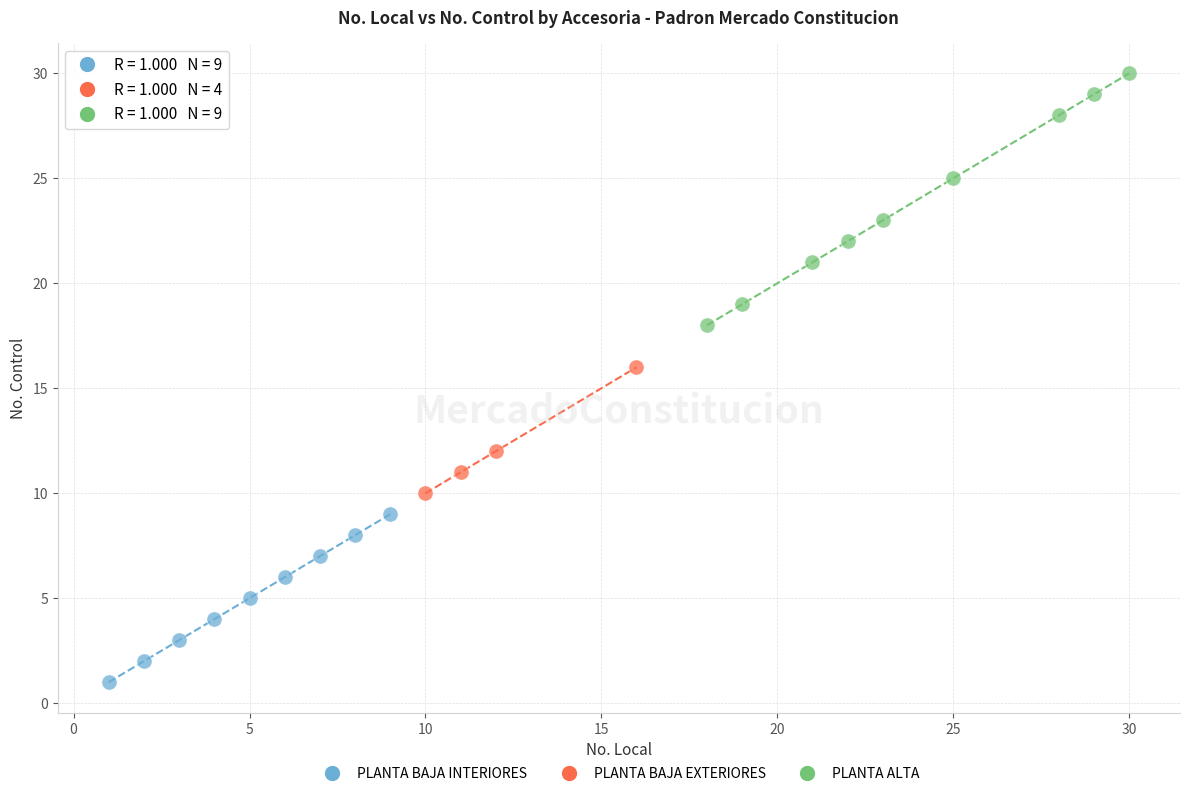

Which series has the largest Y range (max minus min)?

PLANTA ALTA